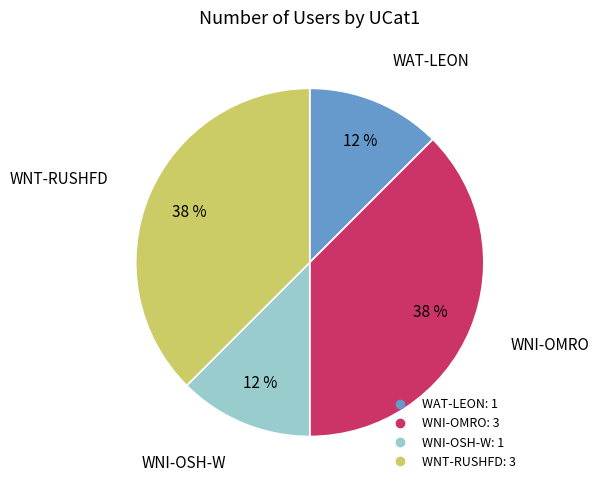

How many slices are in this pie chart?

4